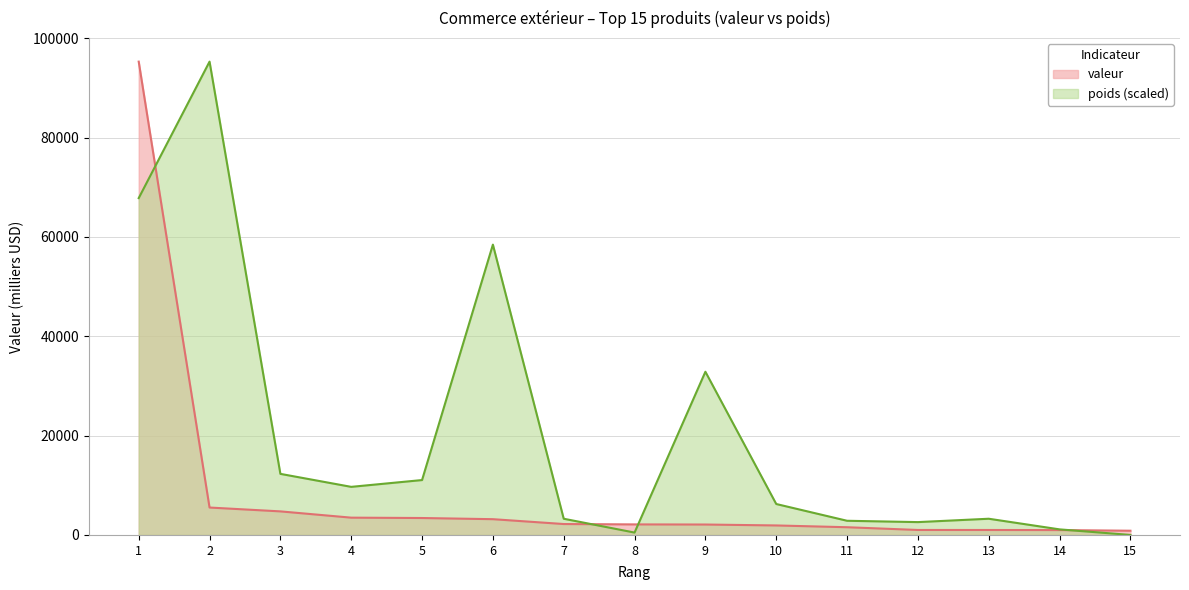

What are all the series names shown in the legend?

valeur, poids (scaled)